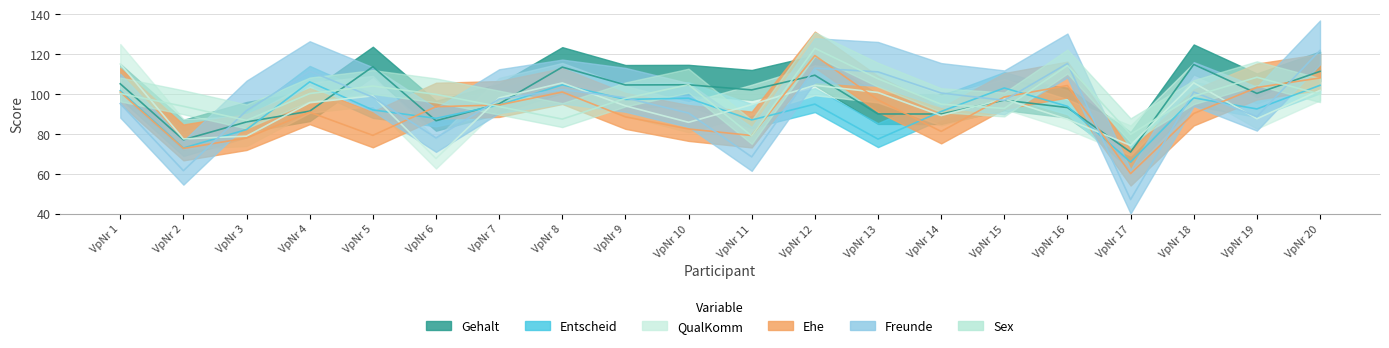

After their last crossing, which series has the higher values: Freunde or Sex?

Freunde